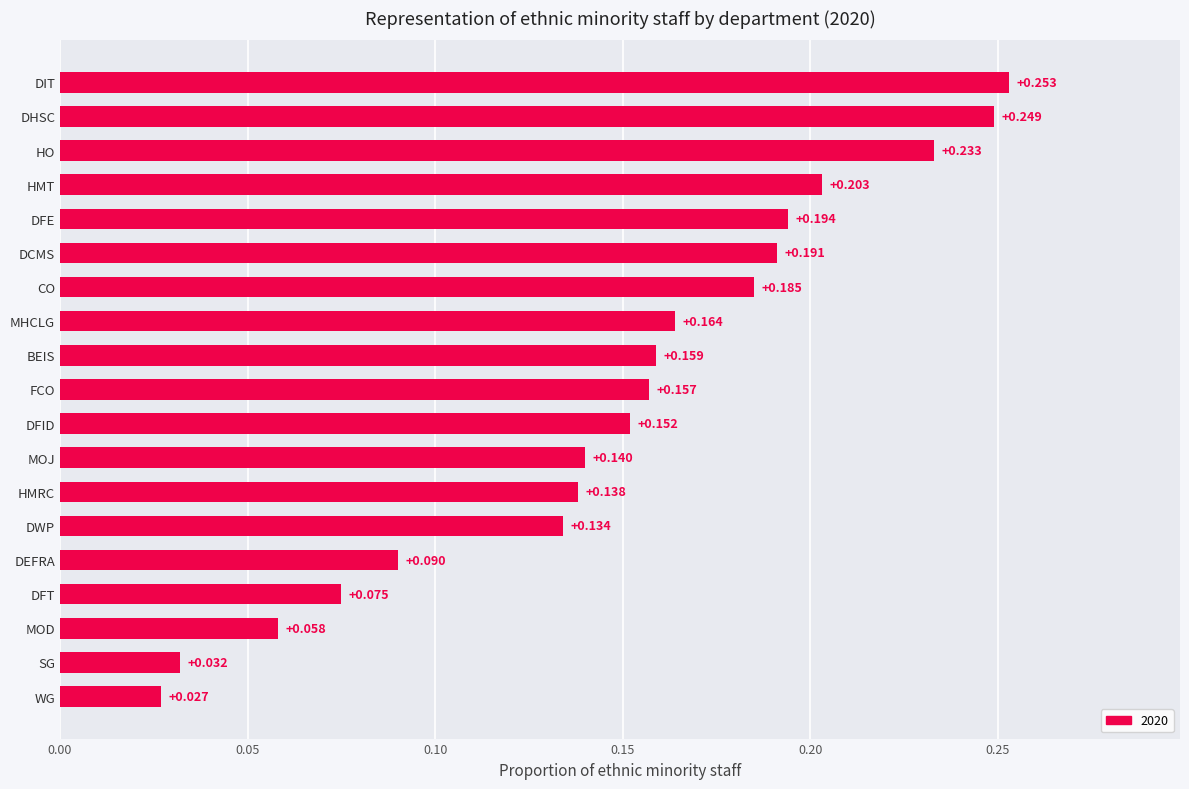

What is the label of the 14th bar from the top?

DWP